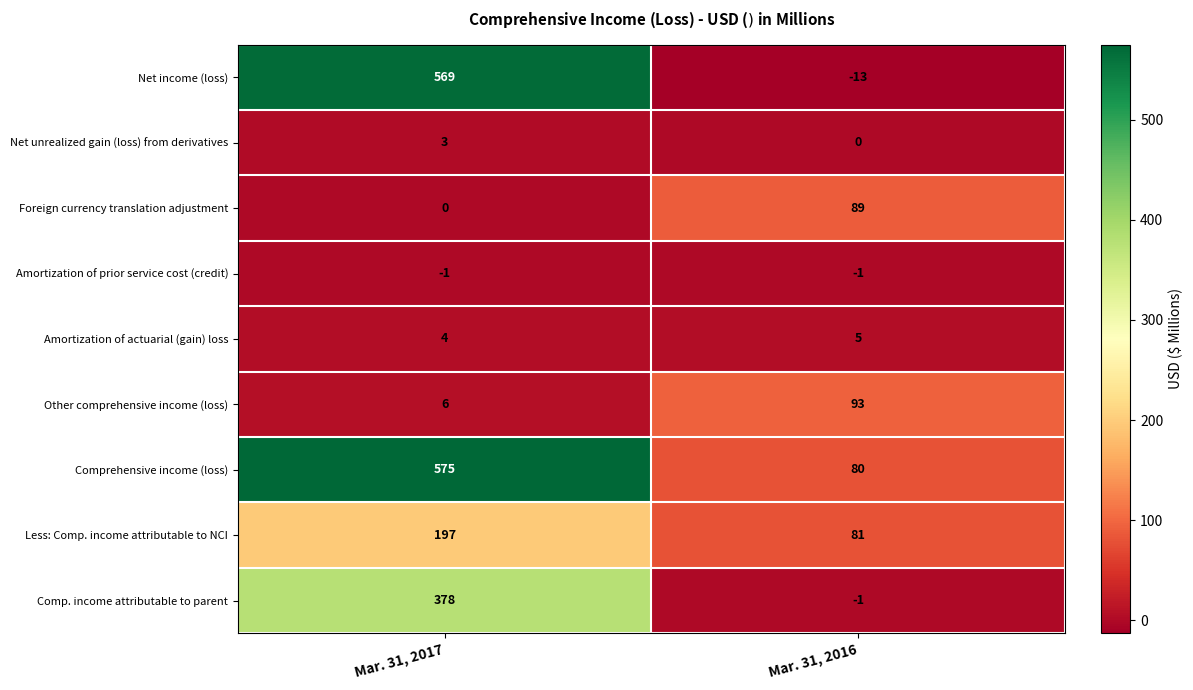

What is the average value of the Other comprehensive income (loss) series?

50